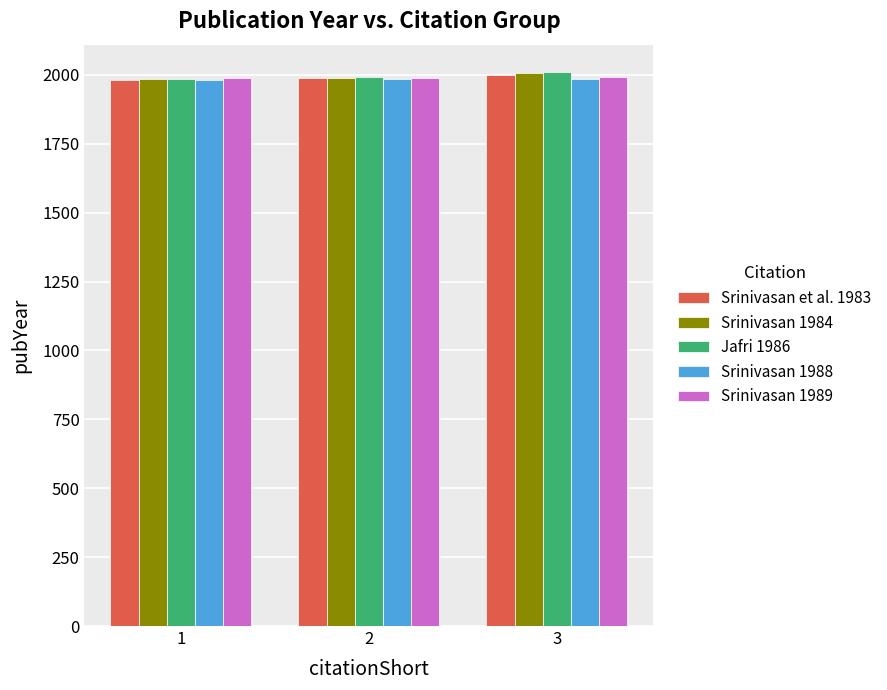

What is the difference between the second highest and minimum values in the Srinivasan et al. 1983 series?

5